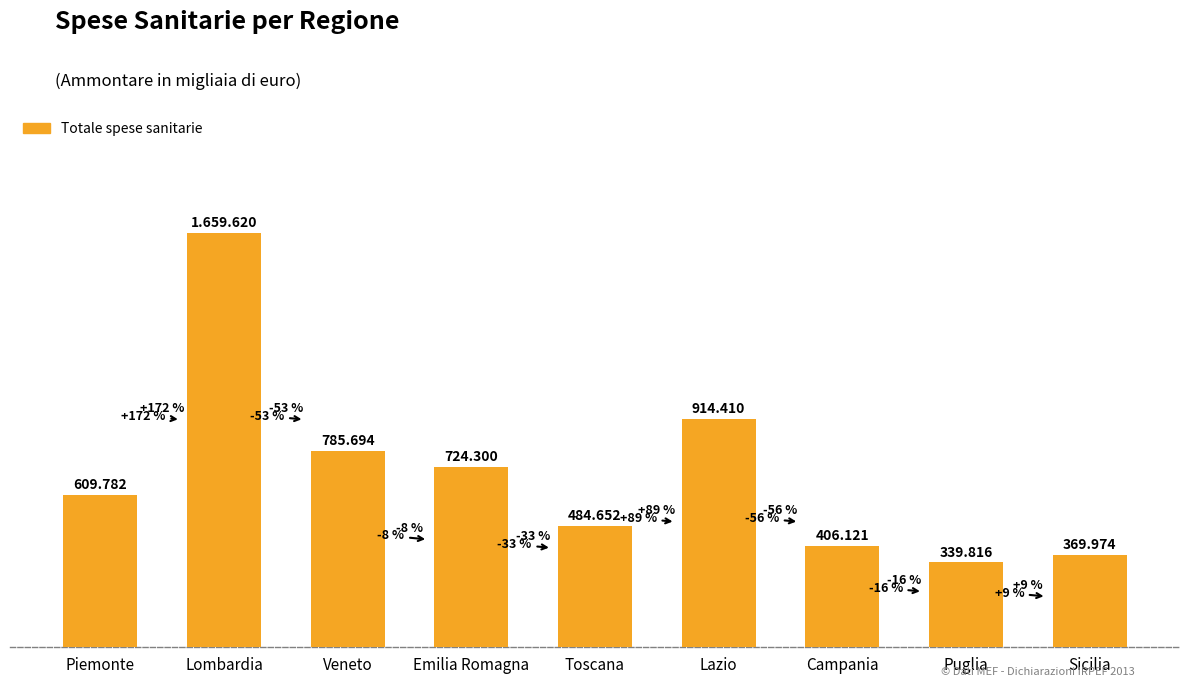

What is the change in value from Piemonte to Lazio?

+304628